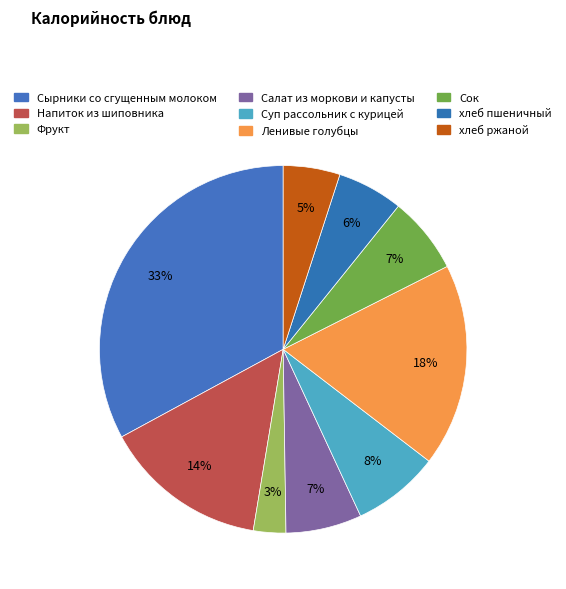

How many slices are in this pie chart?

9